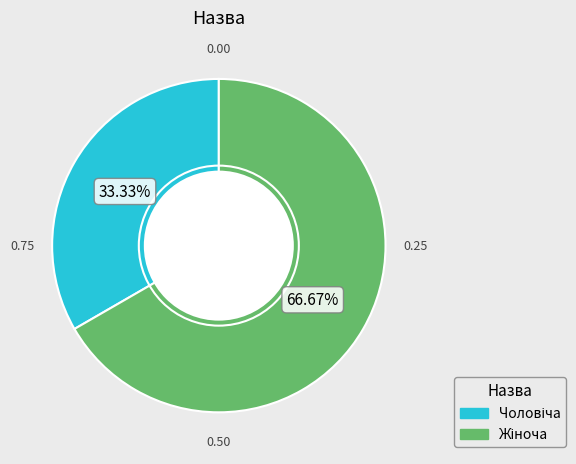

Is there any slice that represents more than half of the pie?

Yes